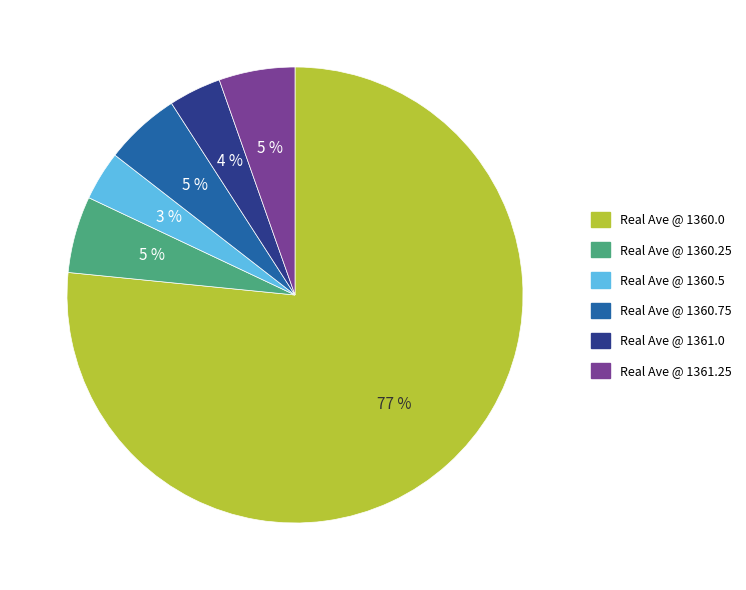

How many segments does this pie chart have?

6